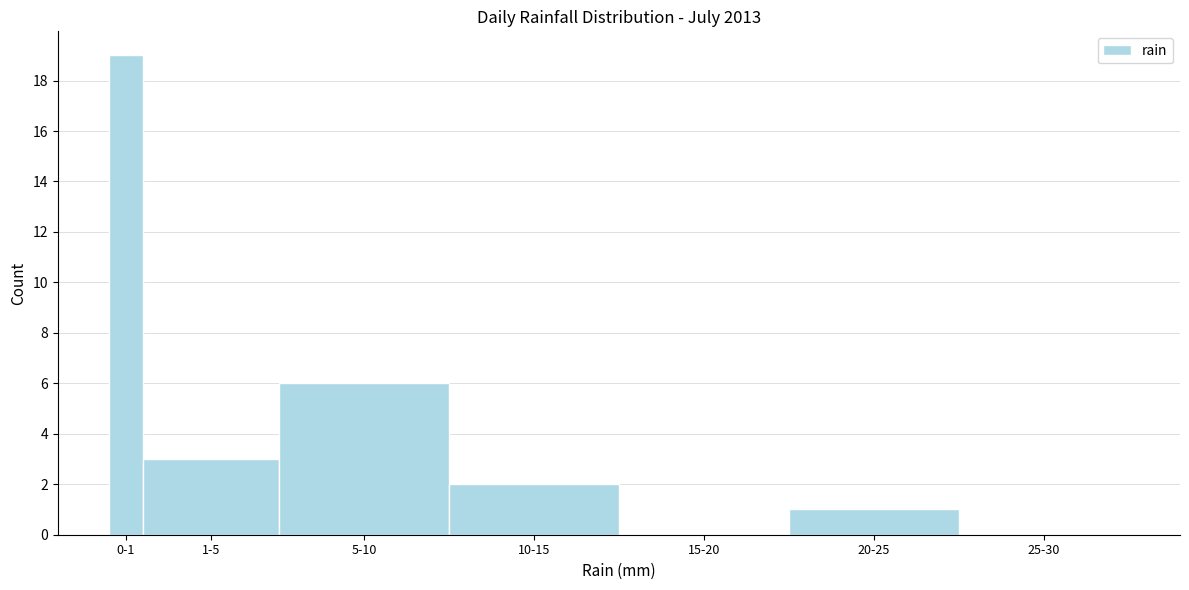

Reading left to right, extract all data points from this chart.

0-1=19	1-5=3	5-10=6	10-15=2	15-20=0	20-25=1	25-30=0